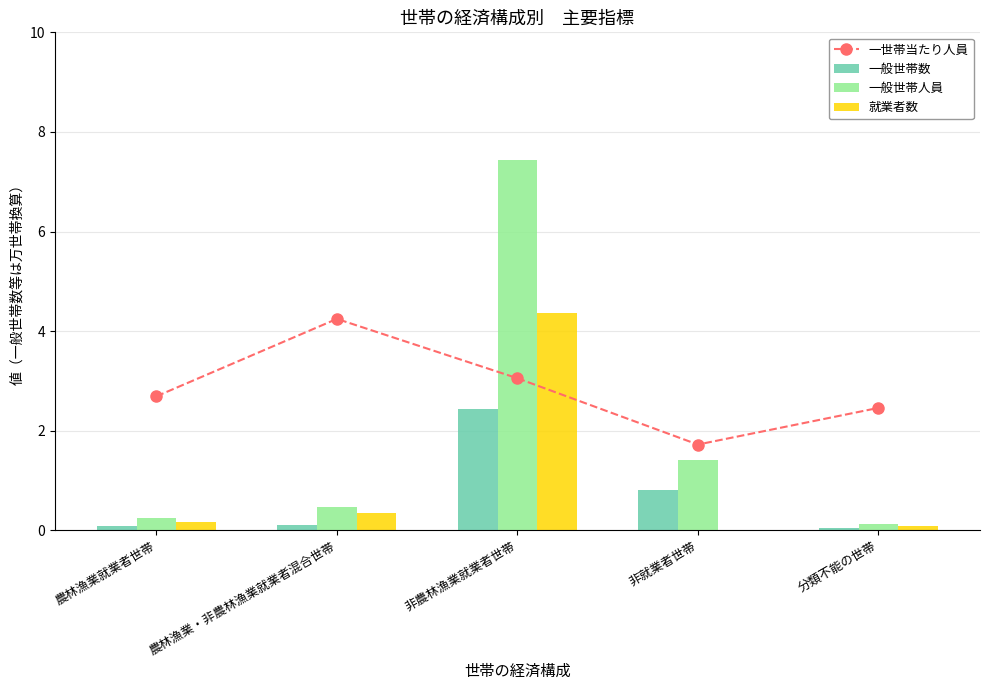

Reading left to right, what are all the values shown in this chart?

一世帯当たり人員: 農林漁業就業者世帯=2.7	農林漁業・非農林漁業就業者混合世帯=4.2	非農林漁業就業者世帯=3.1	非就業者世帯=1.7	分類不能の世帯=2.5
一般世帯数: 農林漁業就業者世帯=0.1	農林漁業・非農林漁業就業者混合世帯=0.1	非農林漁業就業者世帯=2.4	非就業者世帯=0.8	分類不能の世帯=0.1
一般世帯人員: 農林漁業就業者世帯=0.2	農林漁業・非農林漁業就業者混合世帯=0.5	非農林漁業就業者世帯=7.4	非就業者世帯=1.4	分類不能の世帯=0.1
就業者数: 農林漁業就業者世帯=0.2	農林漁業・非農林漁業就業者混合世帯=0.3	非農林漁業就業者世帯=4.4	非就業者世帯=0.0	分類不能の世帯=0.1